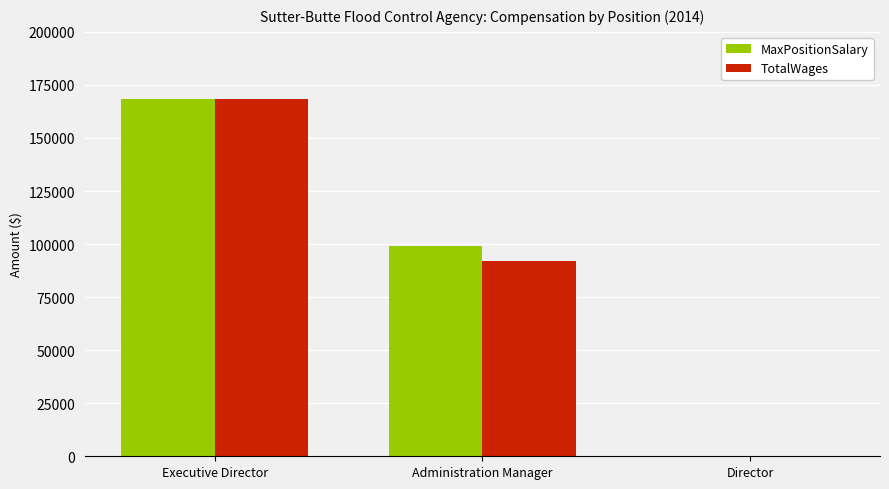

True or false: TotalWages has a value of -104514 at Director.

False